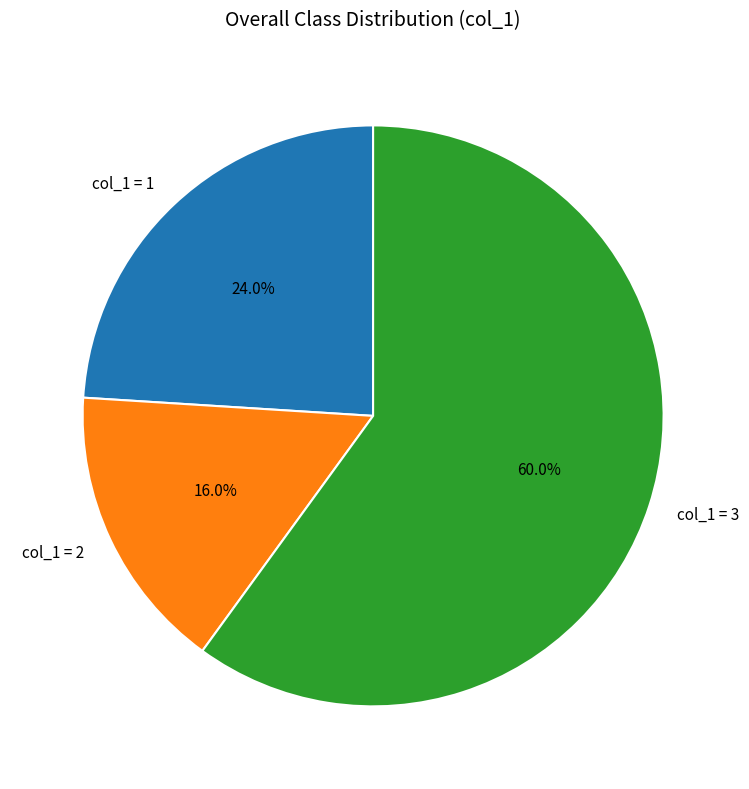

Which category has the smallest portion of the pie?

col_1 = 2